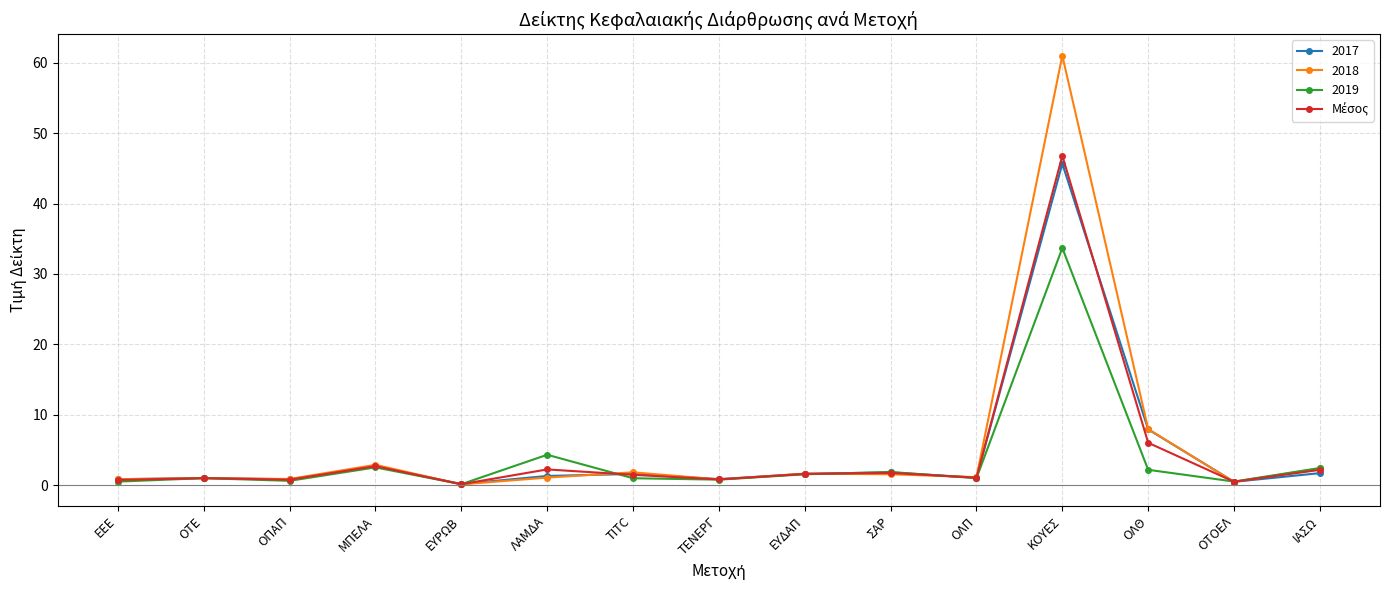

True or false: 2018 has more than 2 interior local peaks.

True